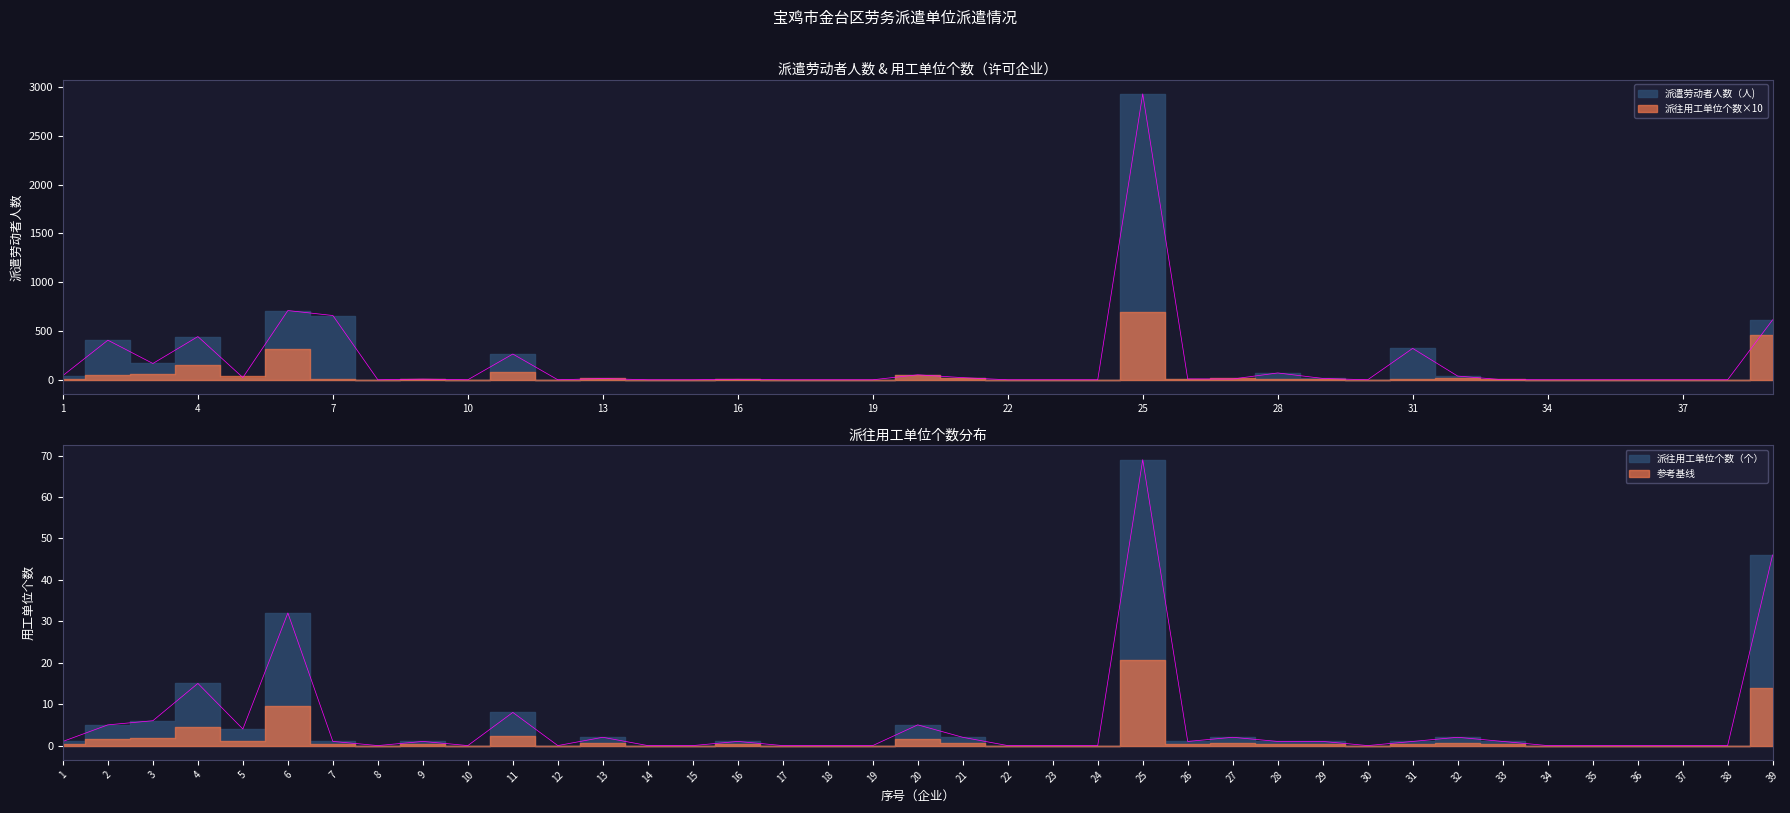

At which label does 派往用工单位个数（个） first exceed 1?

2